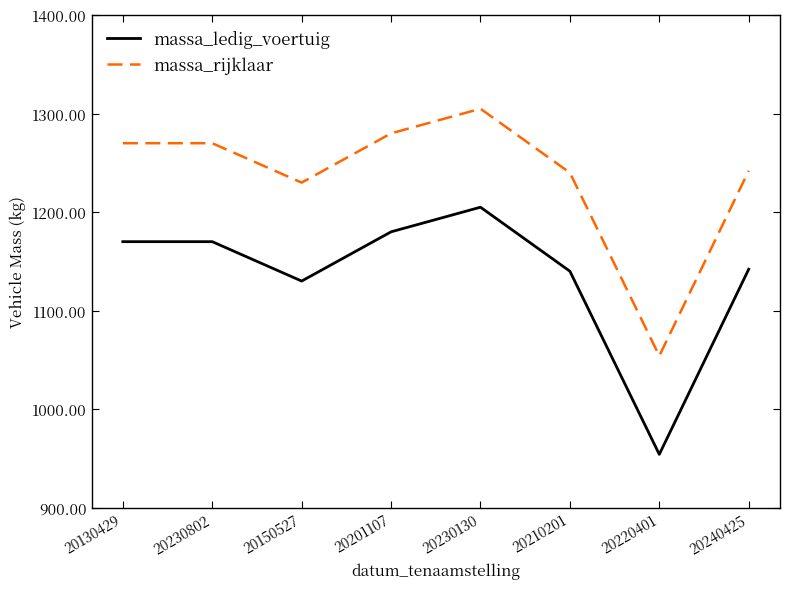

Reading right to left, transcribe all the data shown in this chart.

massa_ledig_voertuig: 1142	954	1140	1205	1180	1130	1170	1170
massa_rijklaar: 1242	1054	1240	1305	1280	1230	1270	1270